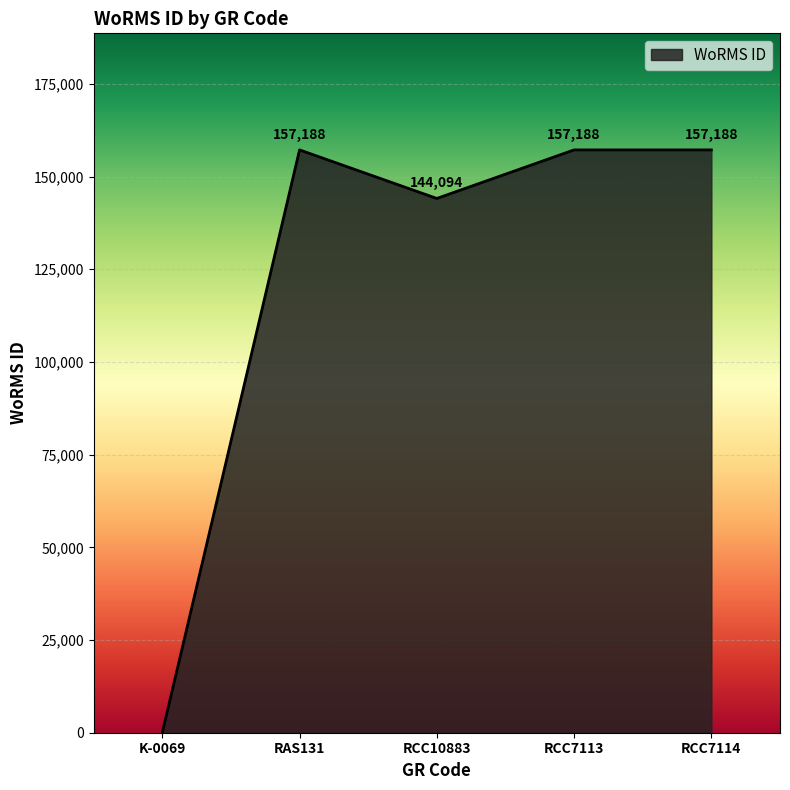

What value does the data have at RCC7113, to the nearest 100?

157200